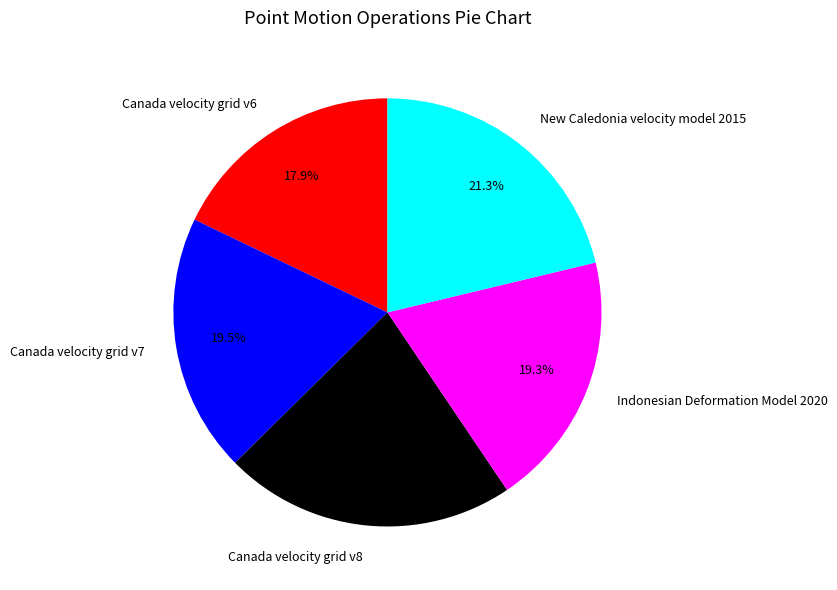

To the nearest percent, what percentage of the pie is Canada velocity grid v8?

22%